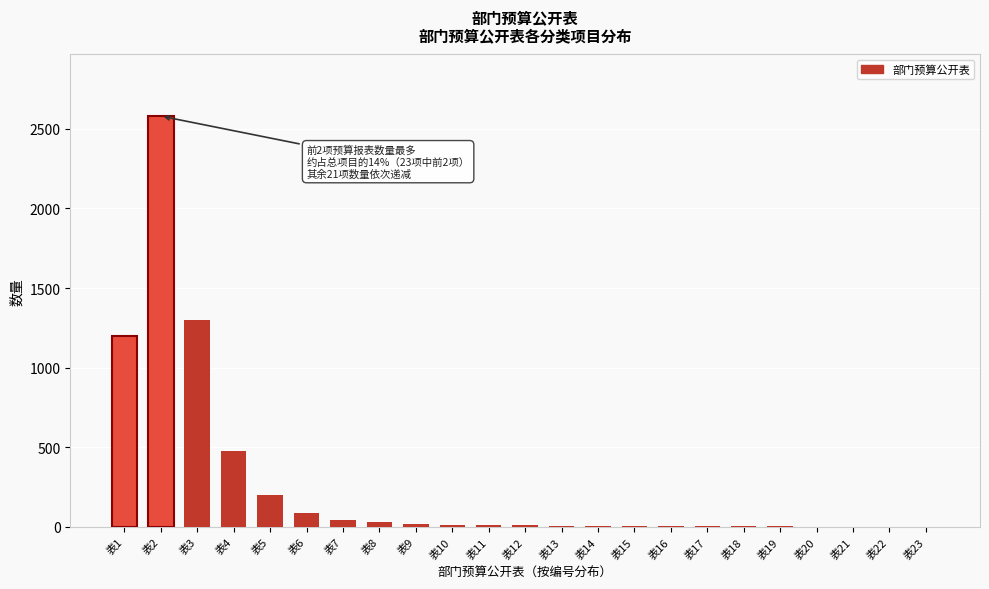

Is it true that the value at 表6 is 90?

True